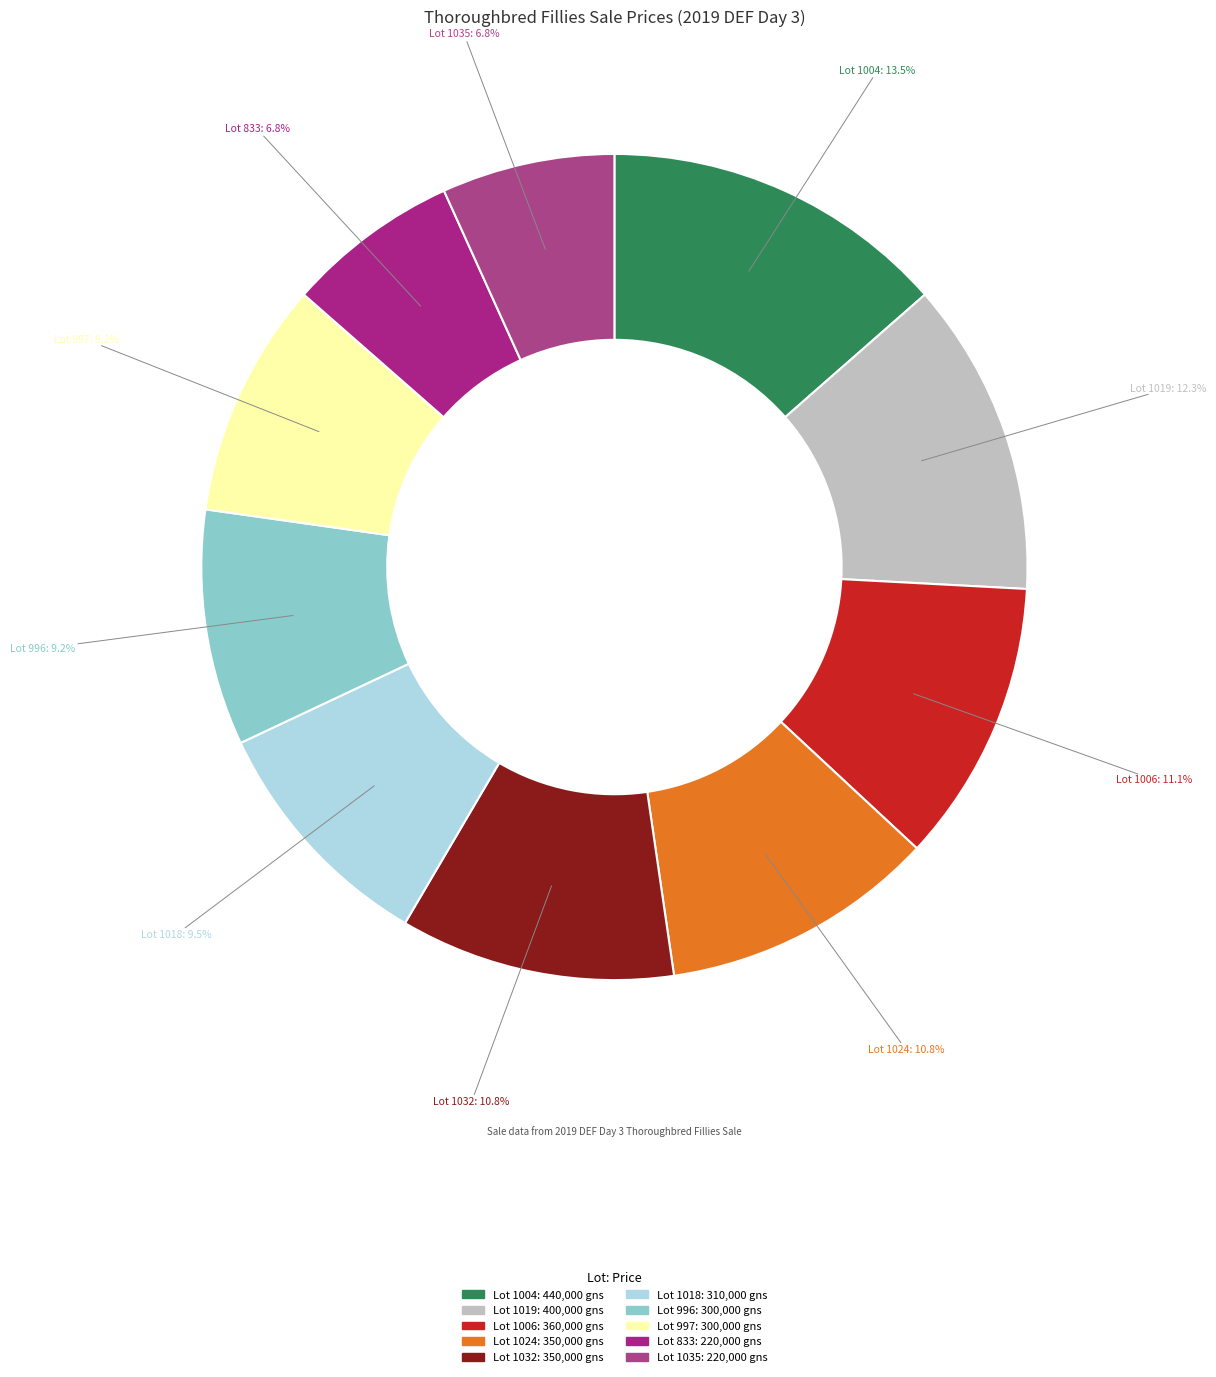

Which category has the smallest portion of the pie?

Lot 833